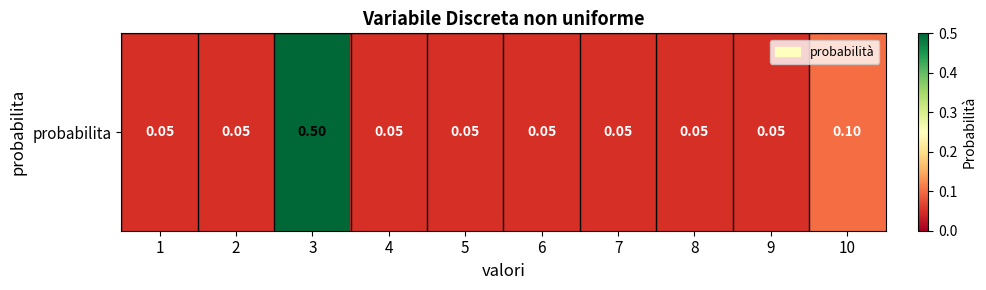

What value does the data have at 3?

0.5